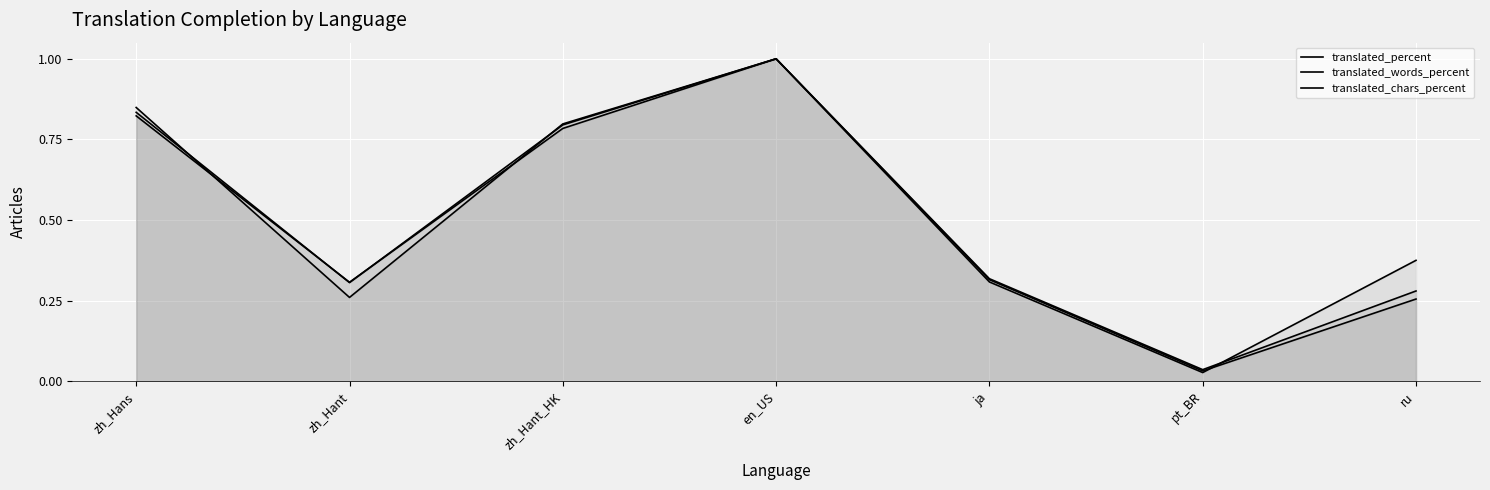

Reading left to right, what are all the values shown in this chart?

translated_percent: 0.8	0.3	0.8	1.0	0.3	0.0	0.4
translated_words_percent: 0.8	0.3	0.8	1.0	0.3	0.0	0.3
translated_chars_percent: 0.8	0.3	0.8	1.0	0.3	0.0	0.3